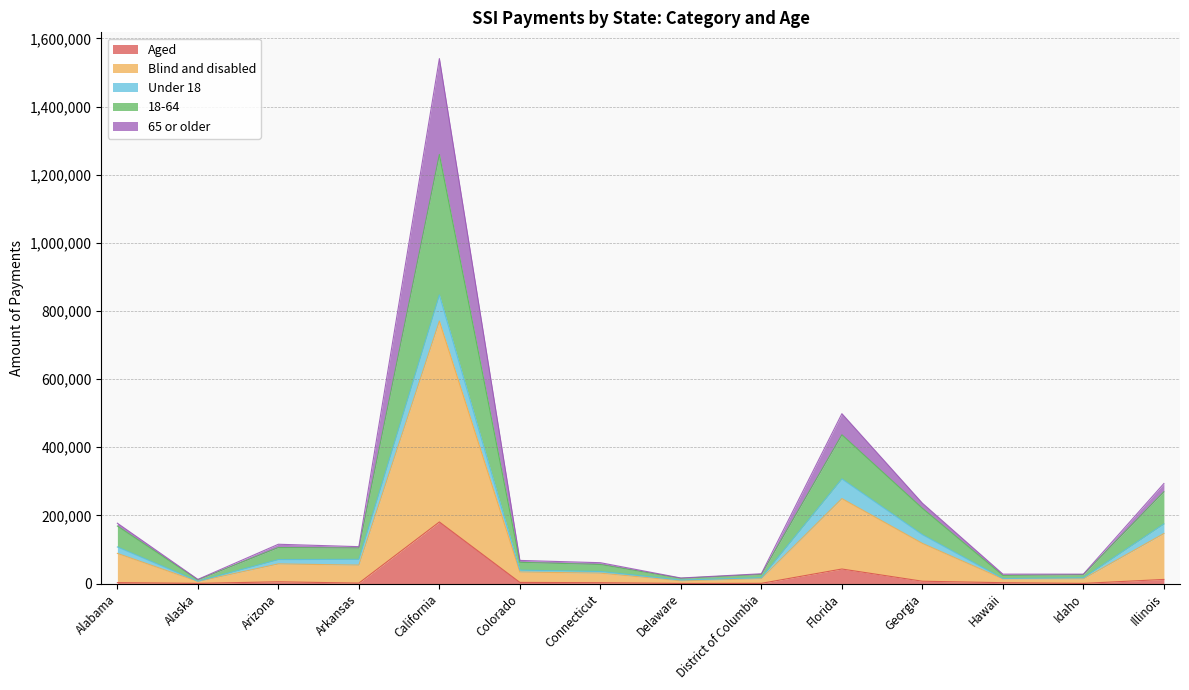

Rank the categories by 65 or older value from highest to lowest.

California, Florida, Illinois, Georgia, Alabama, Arizona, Arkansas, Colorado, Connecticut, District of Columbia, Hawaii, Idaho, Delaware, Alaska